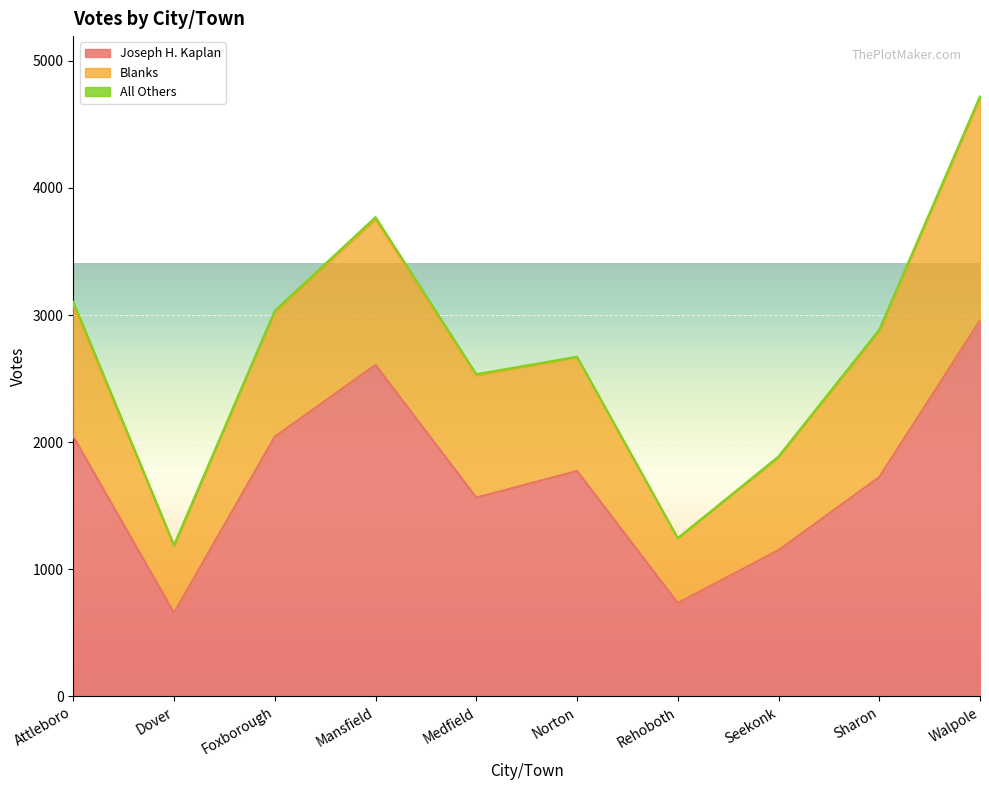

Reading left to right, what are all the values shown in this chart?

Blanks: Attleboro=1041	Dover=527	Foxborough=985	Mansfield=1147	Medfield=963	Norton=897	Rehoboth=510	Seekonk=732	Sharon=1153	Walpole=1751
Joseph H. Kaplan: Attleboro=2044	Dover=657	Foxborough=2043	Mansfield=2608	Medfield=1564	Norton=1773	Rehoboth=734	Seekonk=1150	Sharon=1725	Walpole=2958
All Others: Attleboro=20	Dover=6	Foxborough=6	Mansfield=16	Medfield=8	Norton=2	Rehoboth=0	Seekonk=5	Sharon=7	Walpole=14